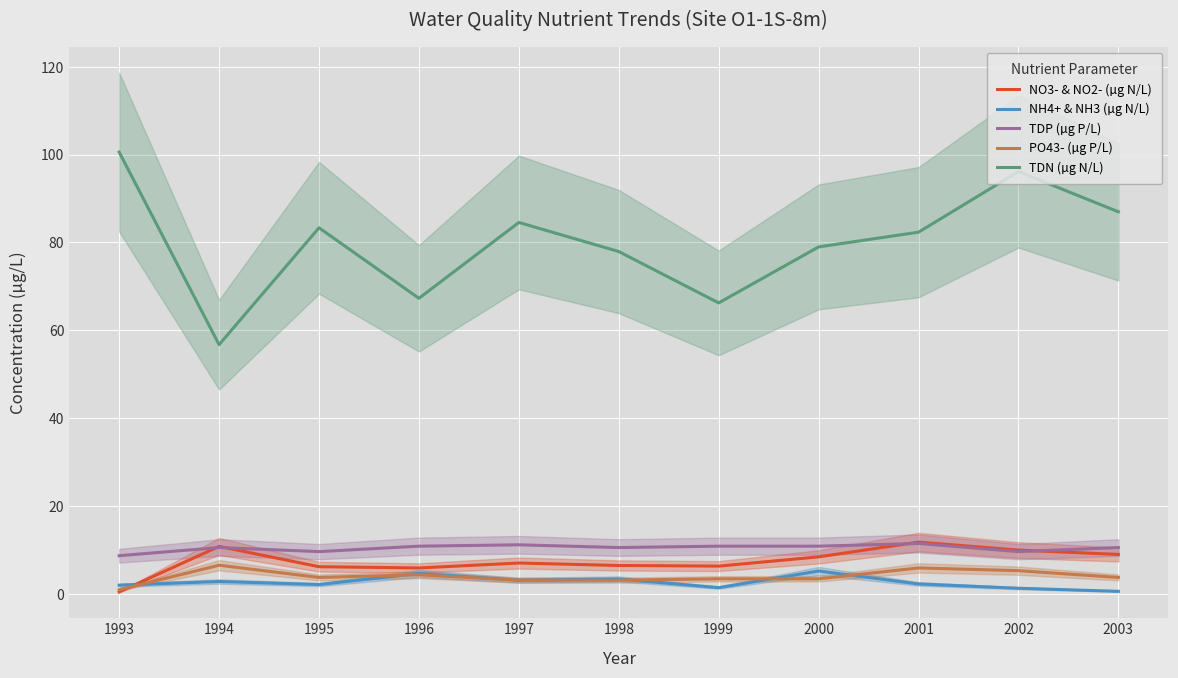

Rank the categories by PO43- (µg P/L) value from highest to lowest.

1994, 2001, 2002, 1996, 1995, 2003, 1999, 2000, 1997, 1998, 1993